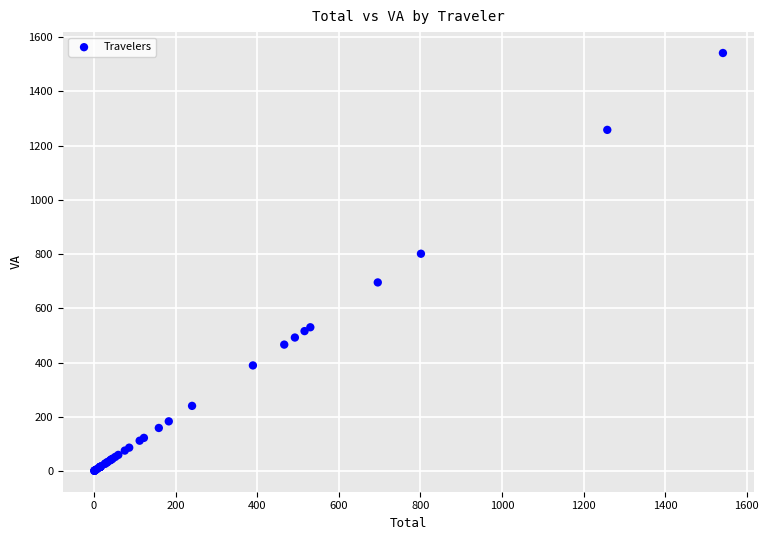

What Y value in the scatter plot is closest to 771?

801.4